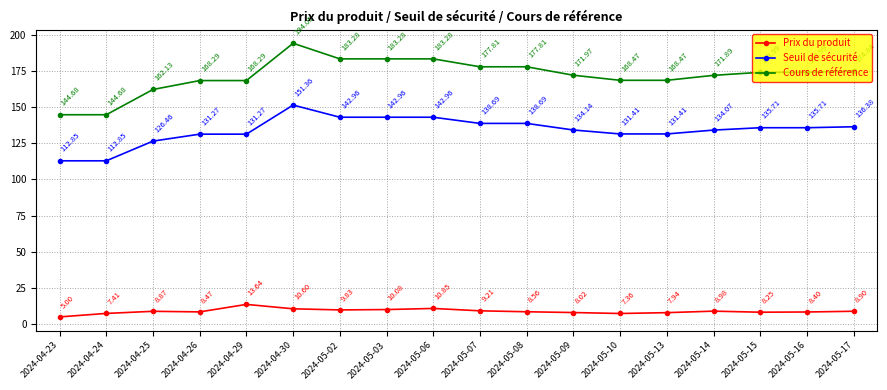

What is the difference between the maximum and minimum values in the Cours de référence series?

49.4